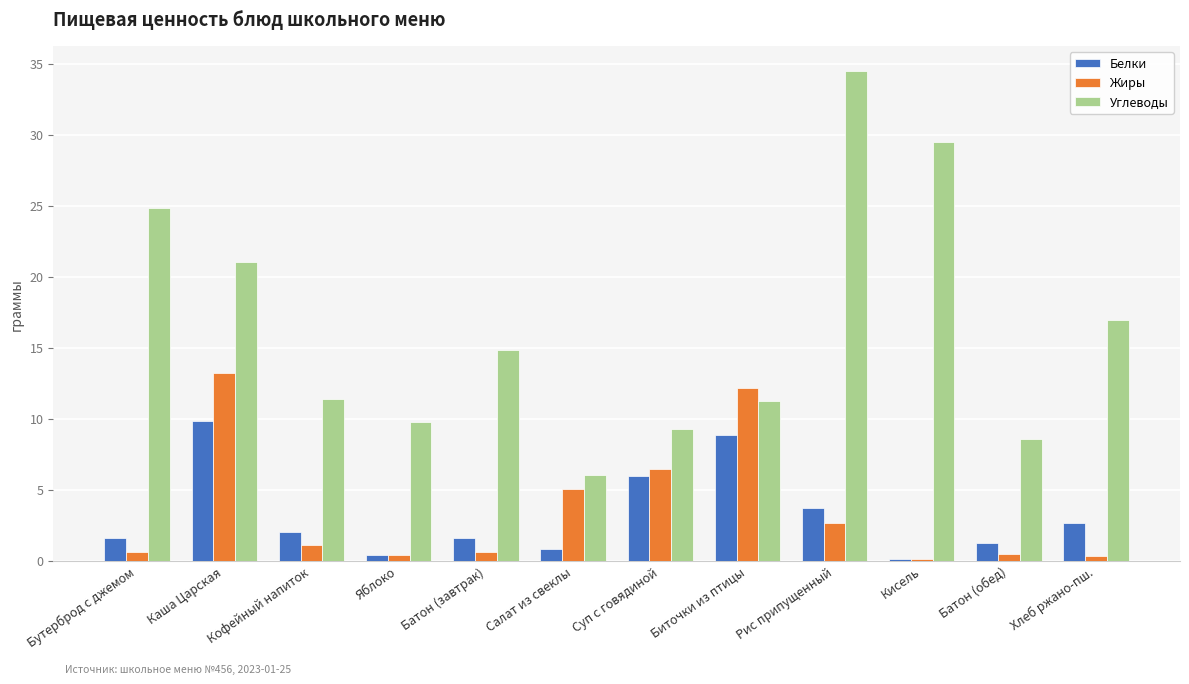

What are all the series names shown in the legend?

Белки, Жиры, Углеводы